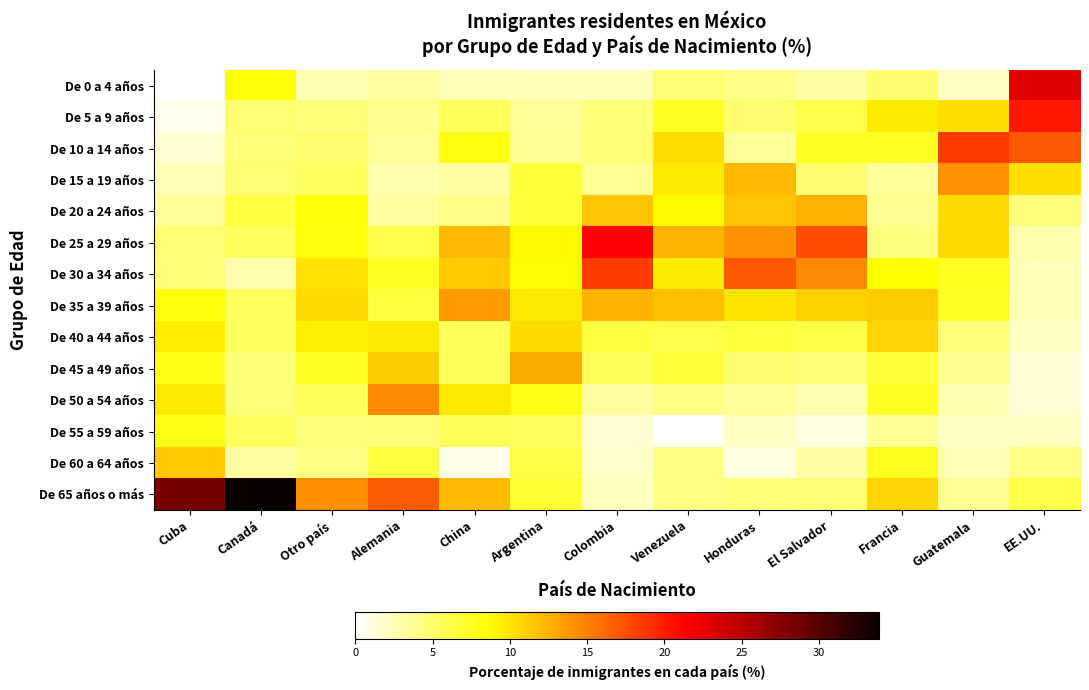

Count the number of categories in the chart.

13